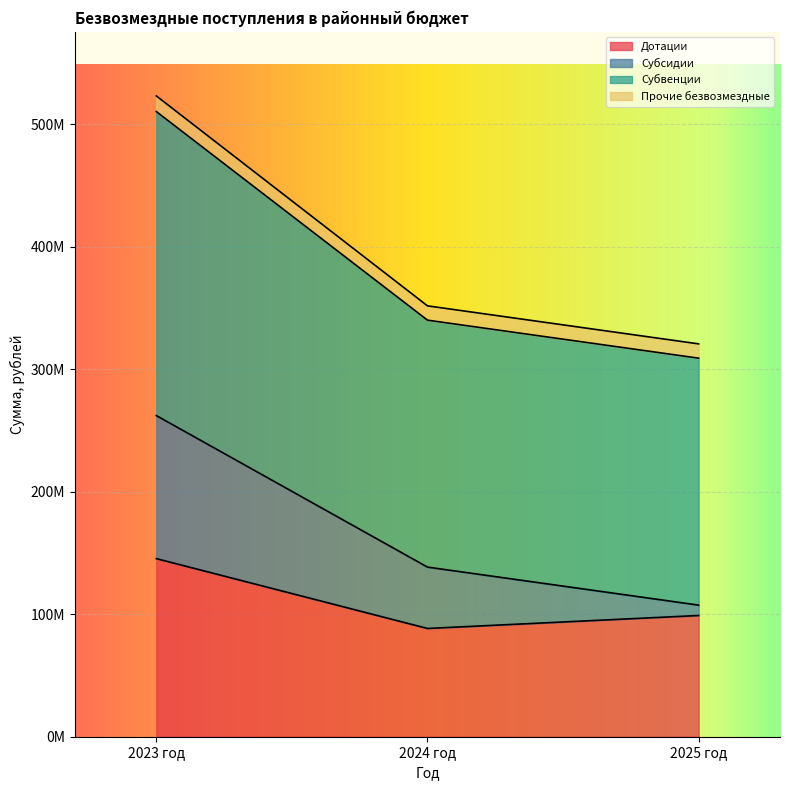

What is the difference between the maximum and second lowest values in the Дотации series?

46428865.8